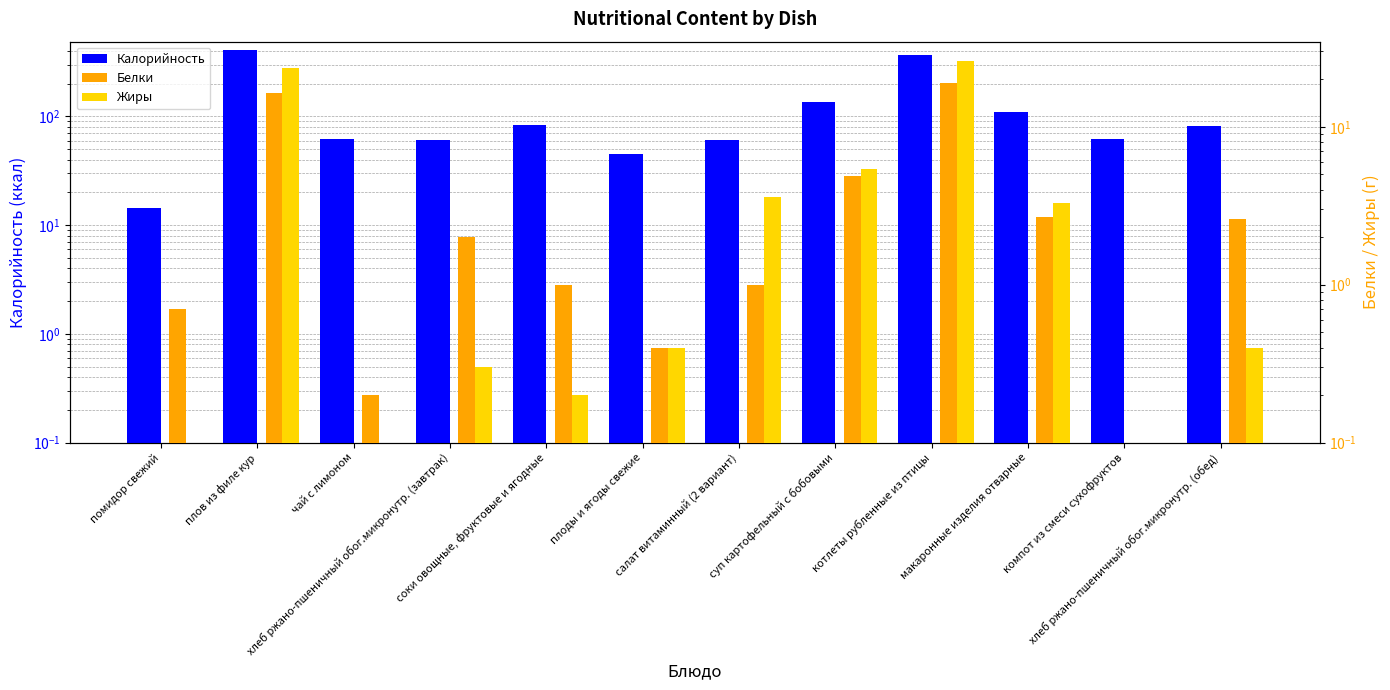

Is it true that Белки equals 2.0 at хлеб ржано-пшеничный обог.микронутр. (завтрак)?

True